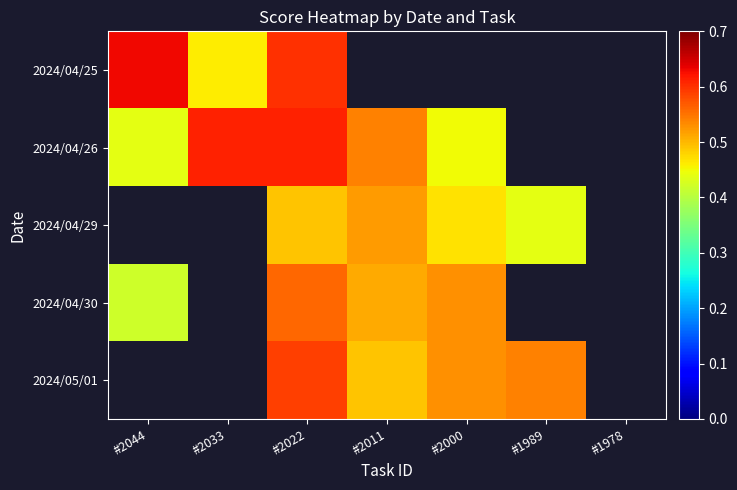

How many values in the 2024/05/01 series exceed 0?

4